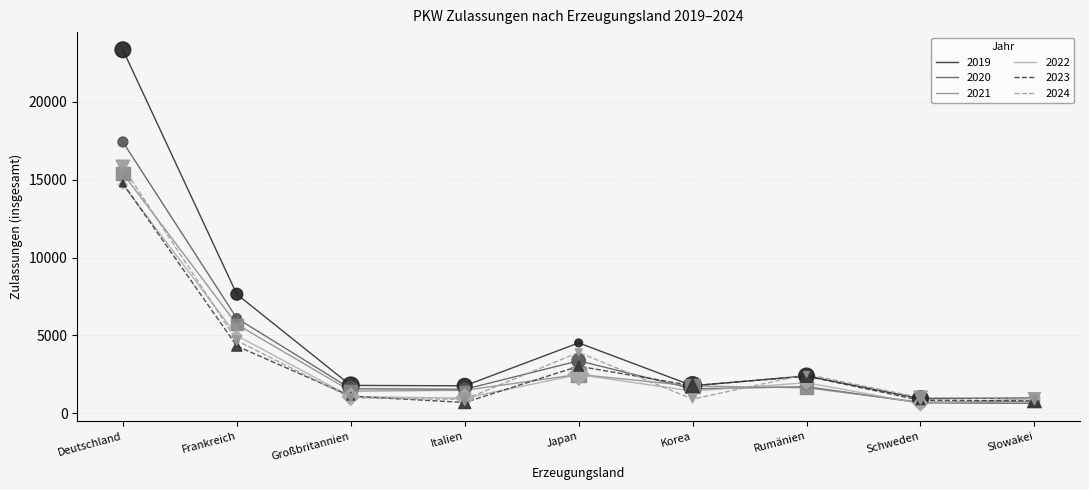

Is the value of 2024 at Korea greater than the value of 2022 at Rumänien?

No